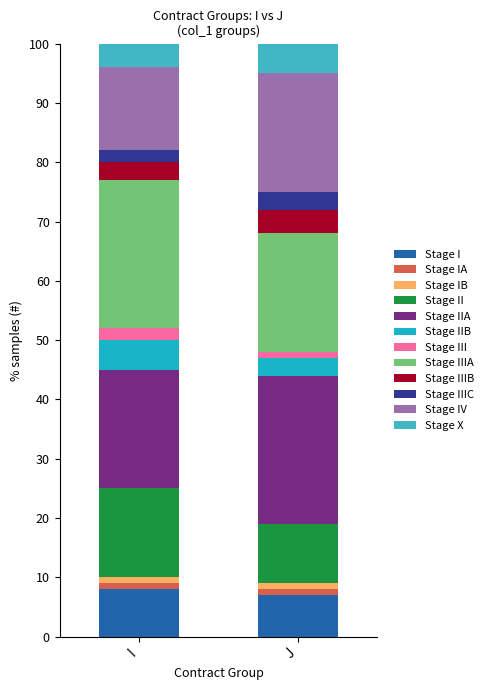

Which has a higher value, I or J?

I